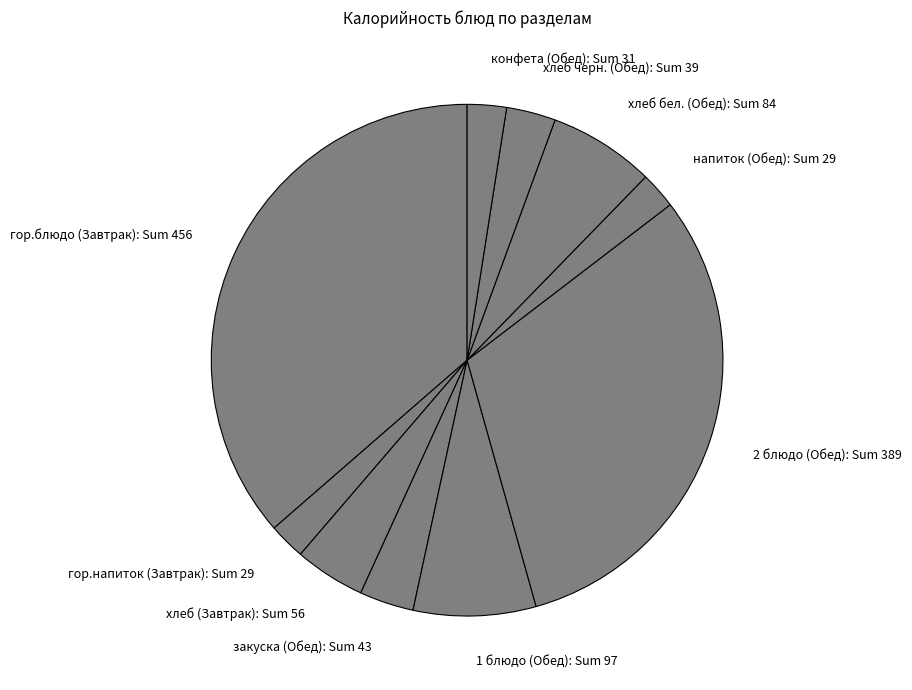

True or false: 2 блюдо (Обед) accounts for 31% of the total.

True